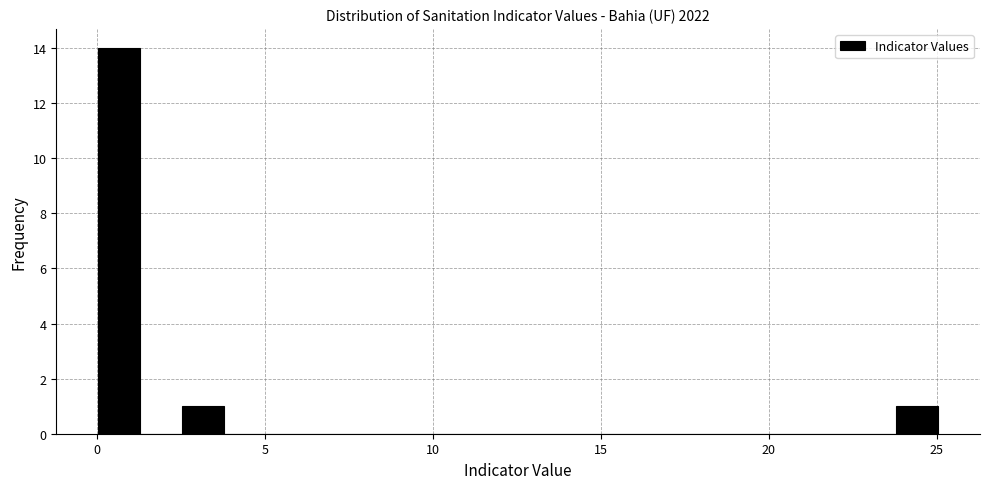

Around what value on the x-axis is the tallest bar? Give the approximate position of its centre, as read against the axis.

0.5